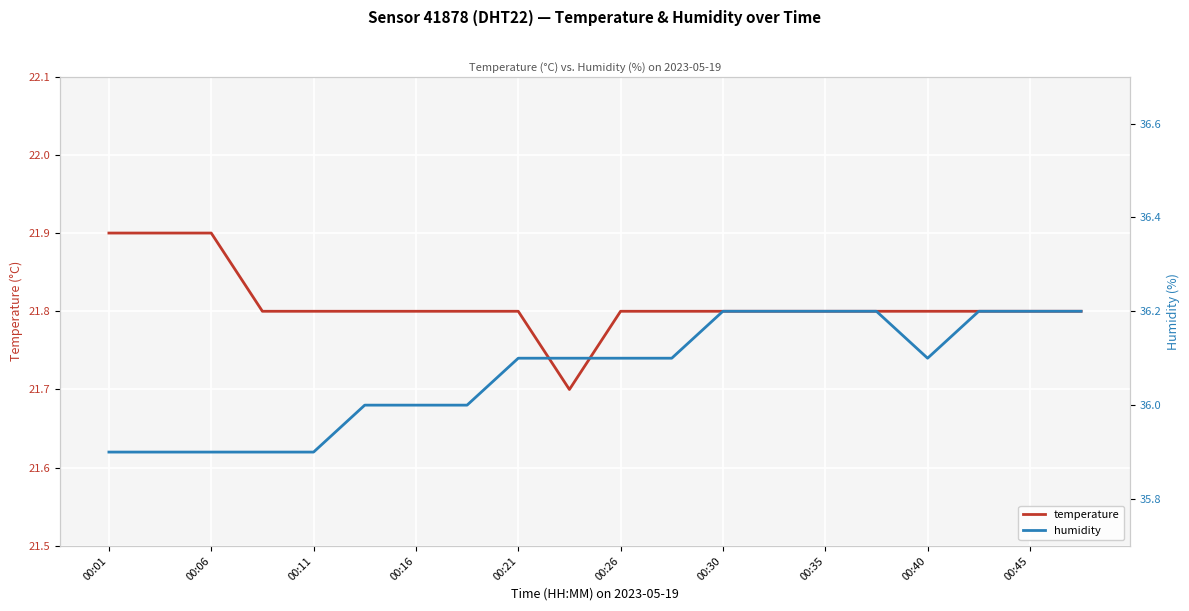

Is it true that humidity equals 48.4 at 17?

False